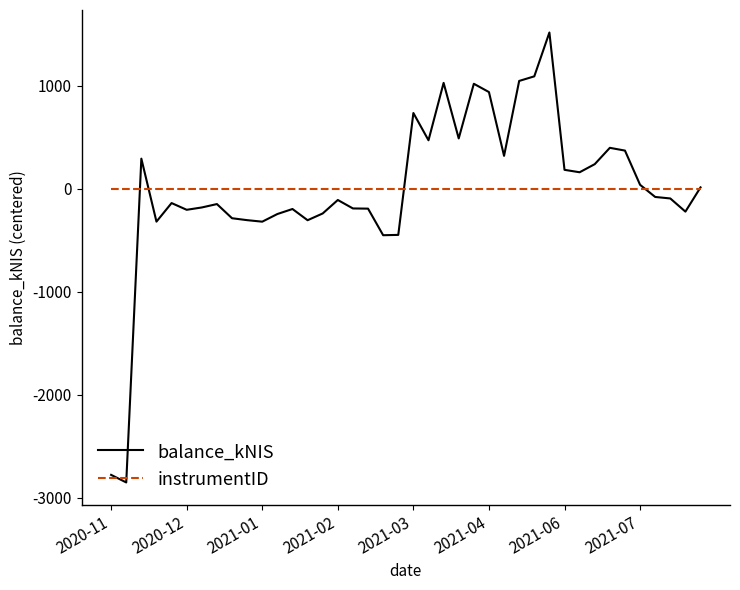

Which series has the widest spread of values?

balance_kNIS